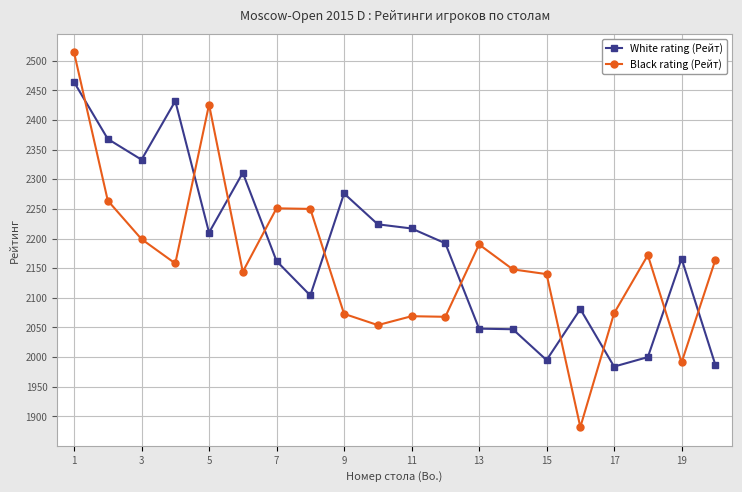

List the series in order of their peak value, lowest first.

White rating (Рейт), Black rating (Рейт)